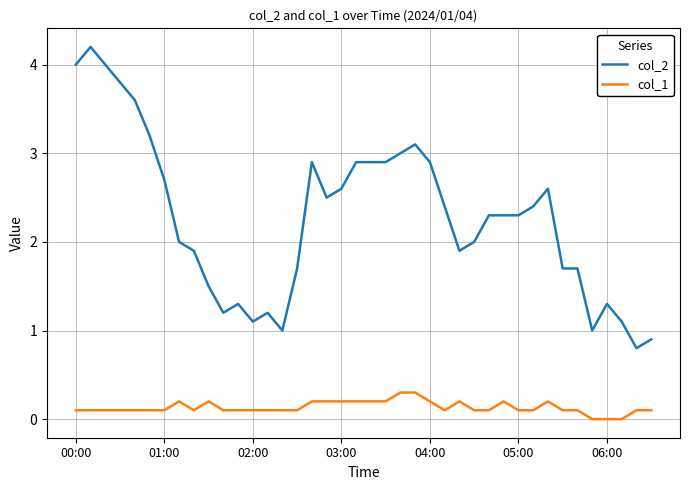

True or false: col_2 and col_1 cross at least once.

False